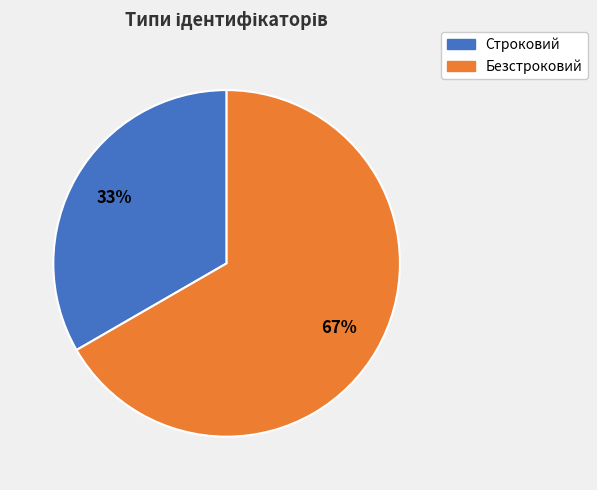

What is the majority slice?

Безстроковий